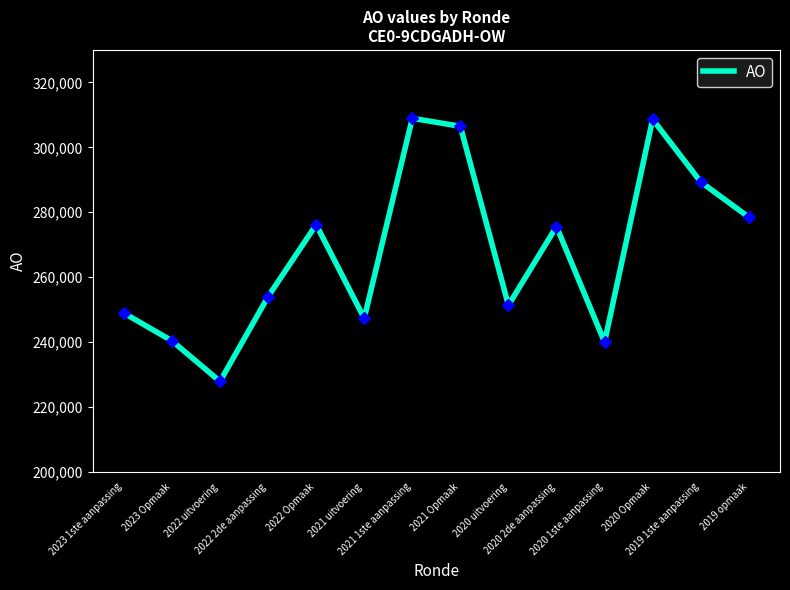

Where is the data nearest to the value 268426?

2020 2de aanpassing